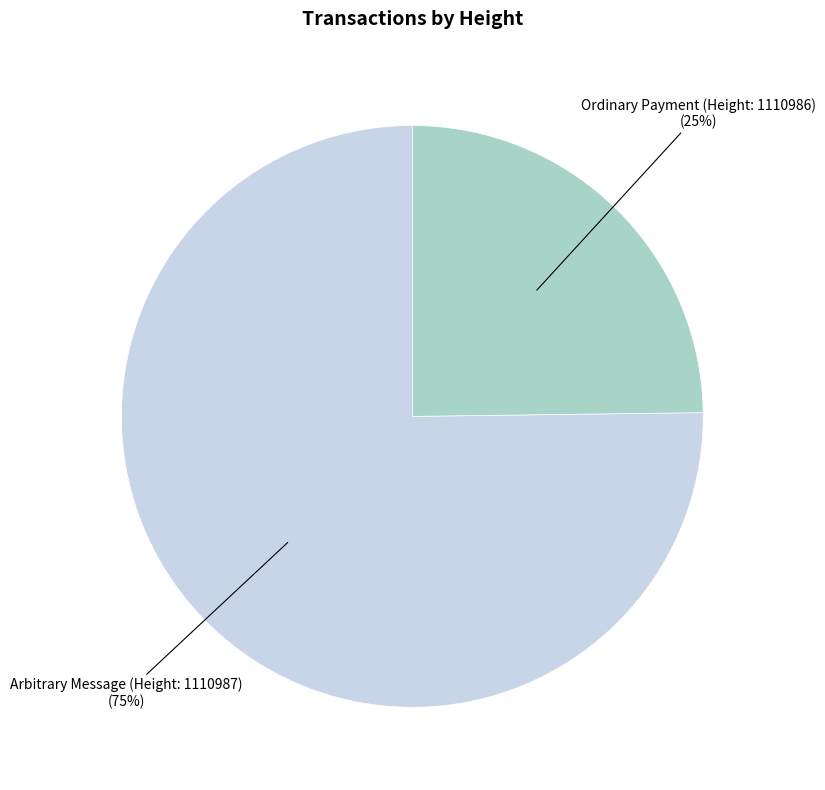

To the nearest percent, what is the average slice percentage?

50%